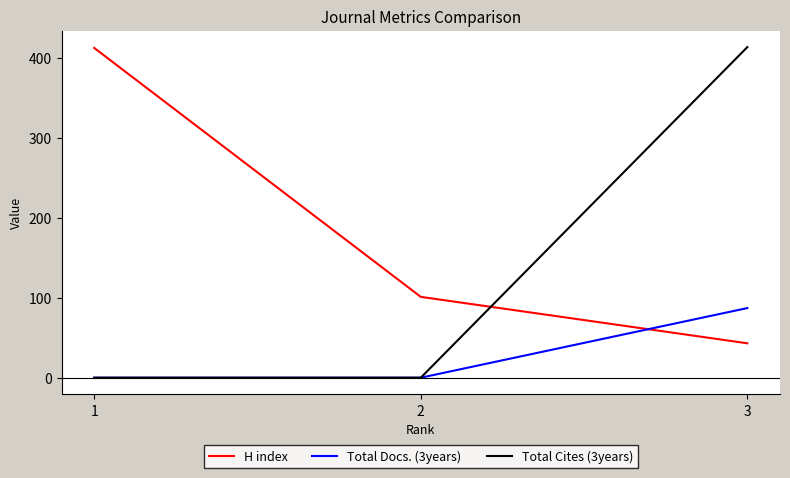

Does the chart have visible grid lines?

No